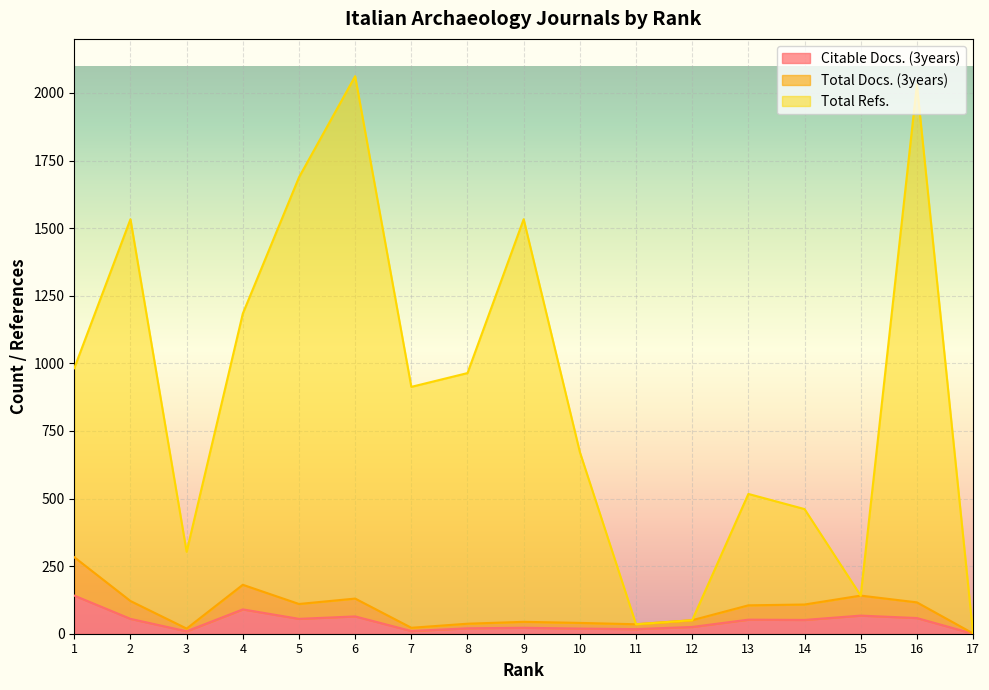

At which label does Total Refs. reach its peak?

6